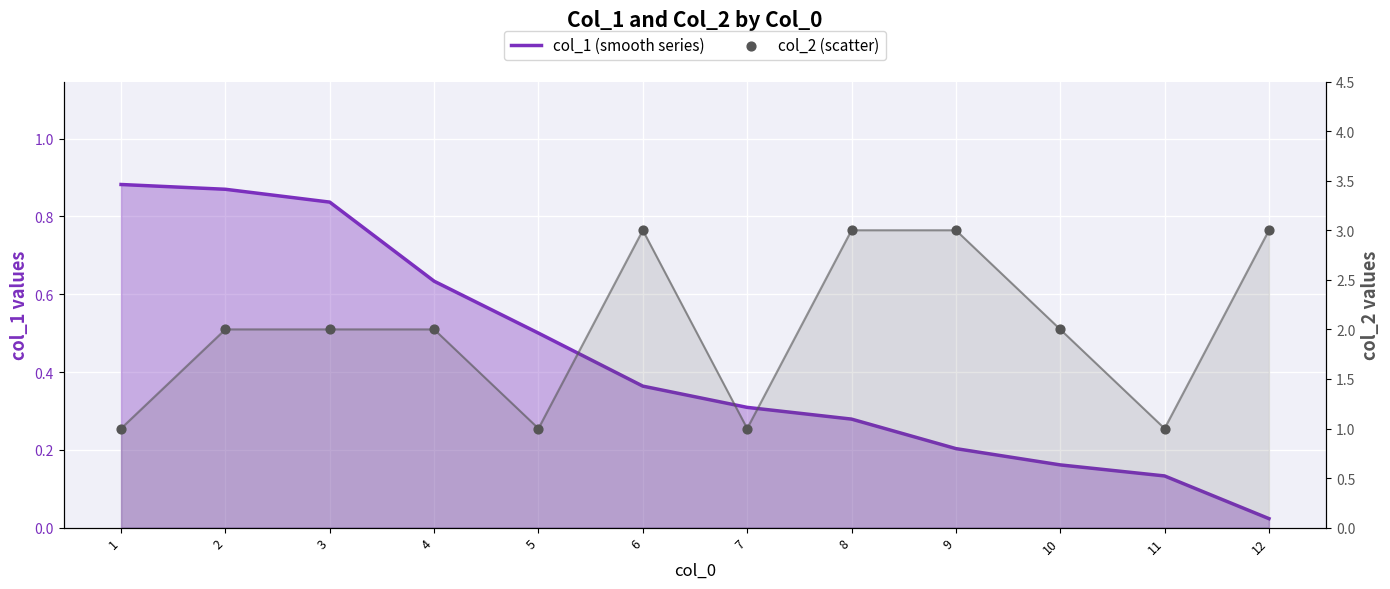

Which series has the largest Y range (max minus min)?

col_2 (scatter)